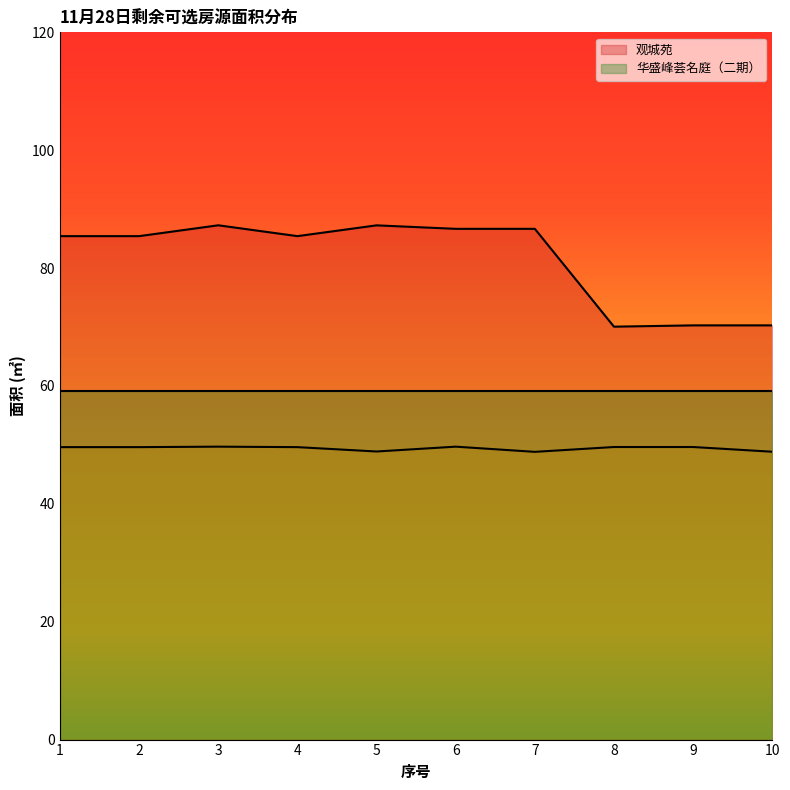

List the series in order of their overall mean, highest first.

观城苑, 华盛峰荟名庭（二期）